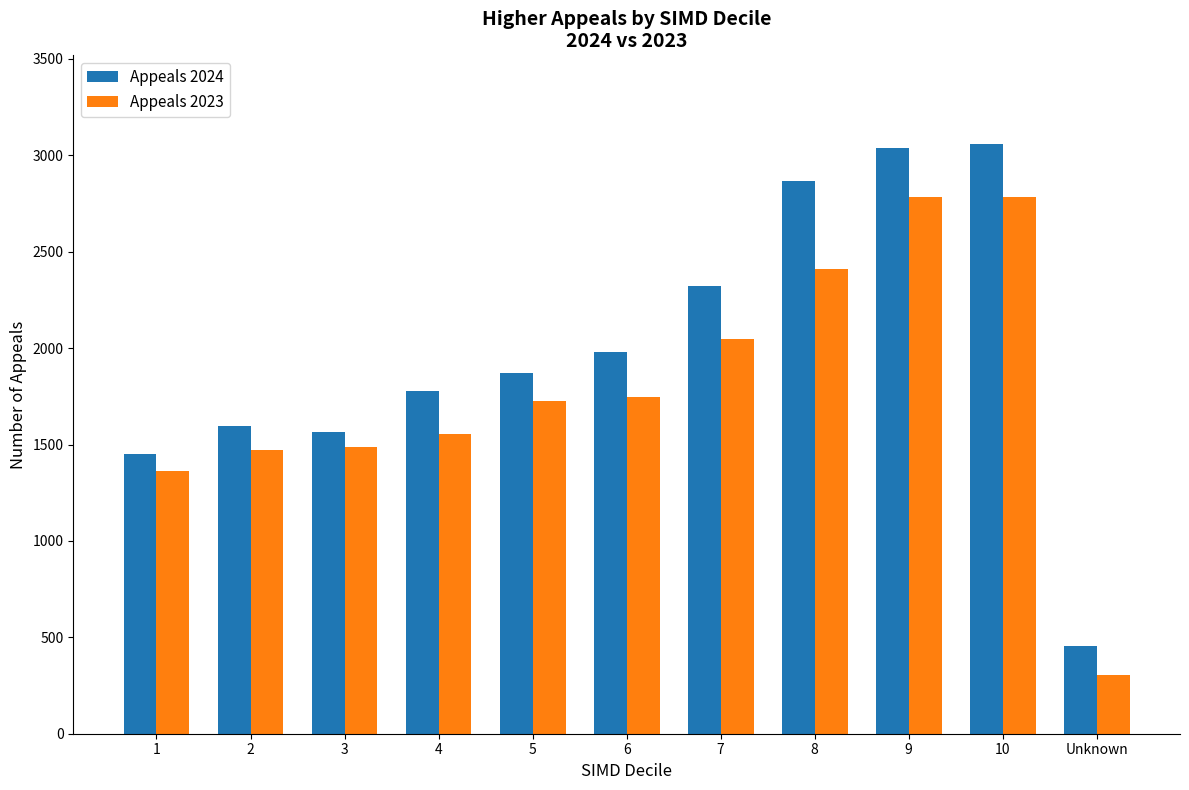

At which label is Appeals 2023 closest to 1545?

4